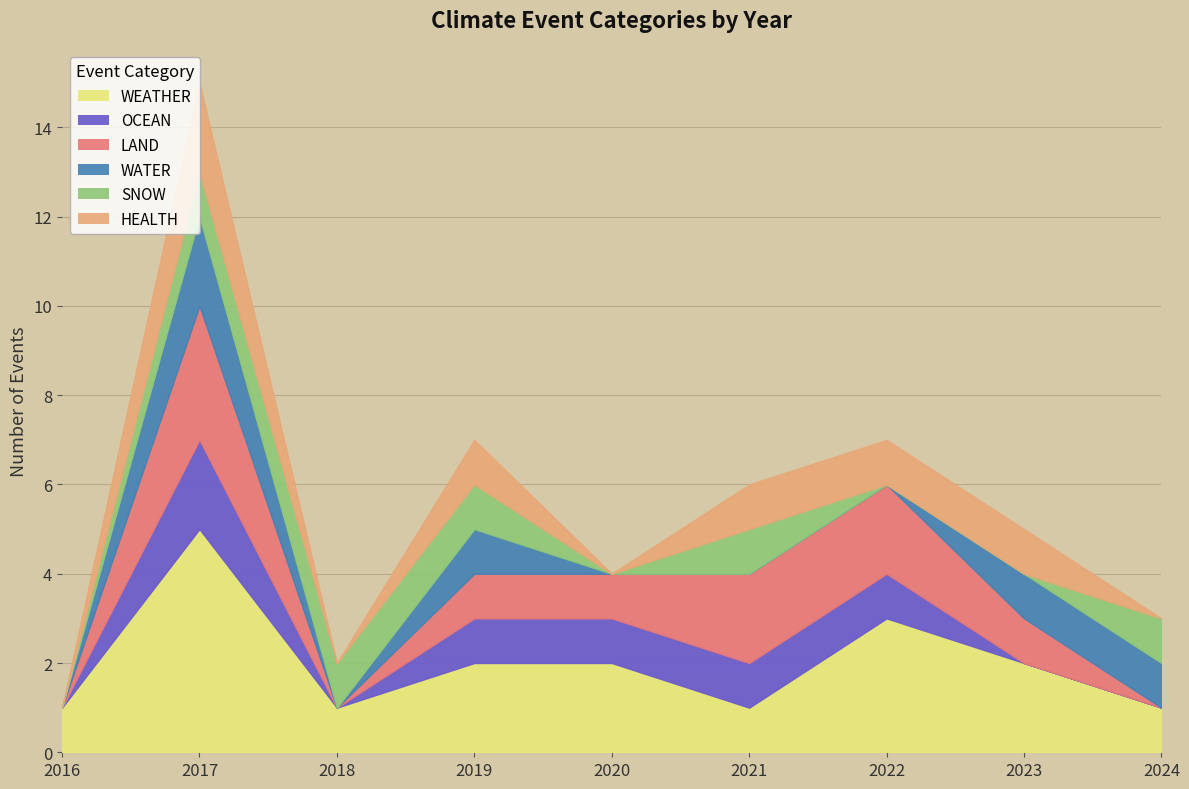

True or false: OCEAN has a value of 1 at 2024.

False